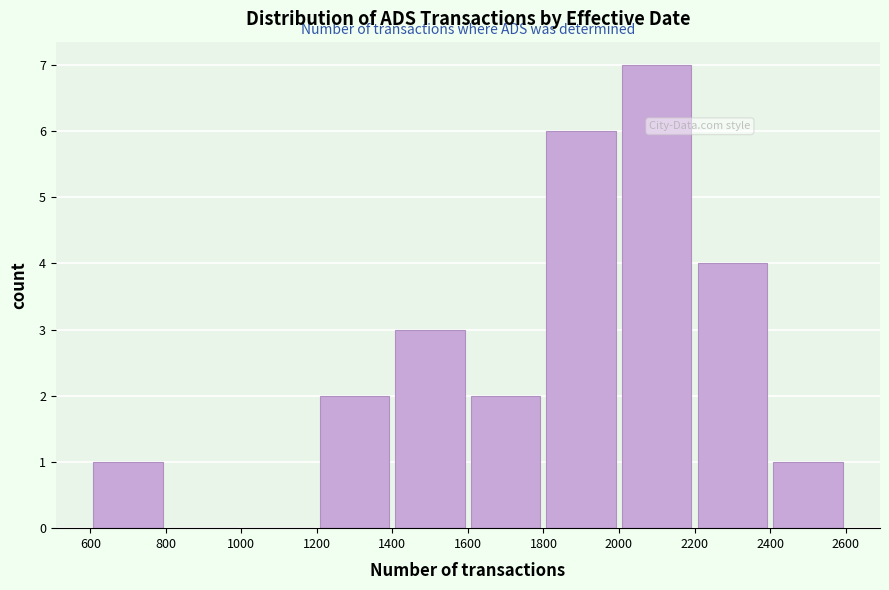

Reading left to right, list every bar in this chart as the range it spans on the x-axis followed by its height. The values are not printed on the chart, so give them approximately, as read against the axis.

600 to 800: 1
800 to 1000: 0
1000 to 1200: 0
1200 to 1400: 2
1400 to 1600: 3
1600 to 1800: 2
1800 to 2000: 6
2000 to 2200: 7
2200 to 2400: 4
2400 to 2600: 1